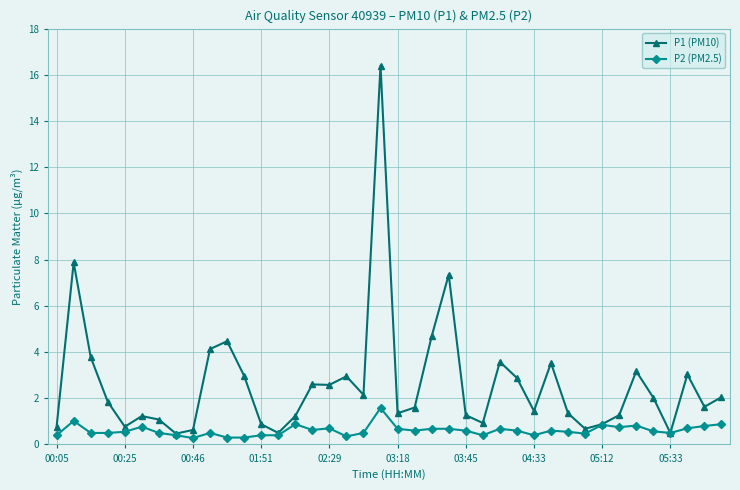

What is the value of the P1 (PM10) point at the 26th from the left?

0.9